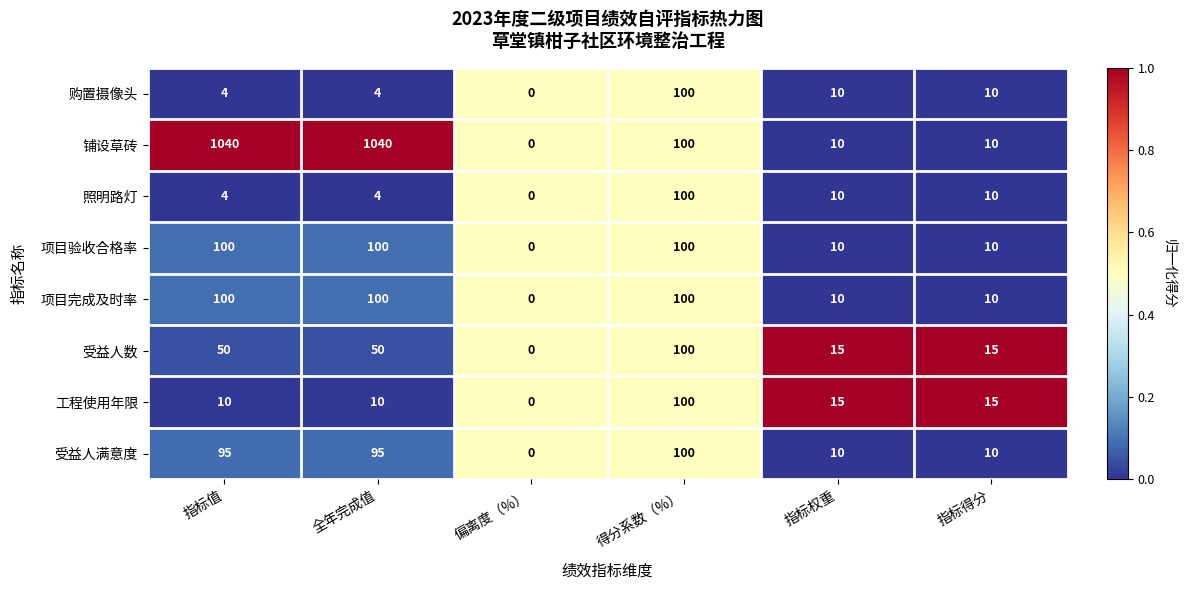

What is the sum of the 铺设草砖 values at 全年完成值 and 得分系数（%）?

1140